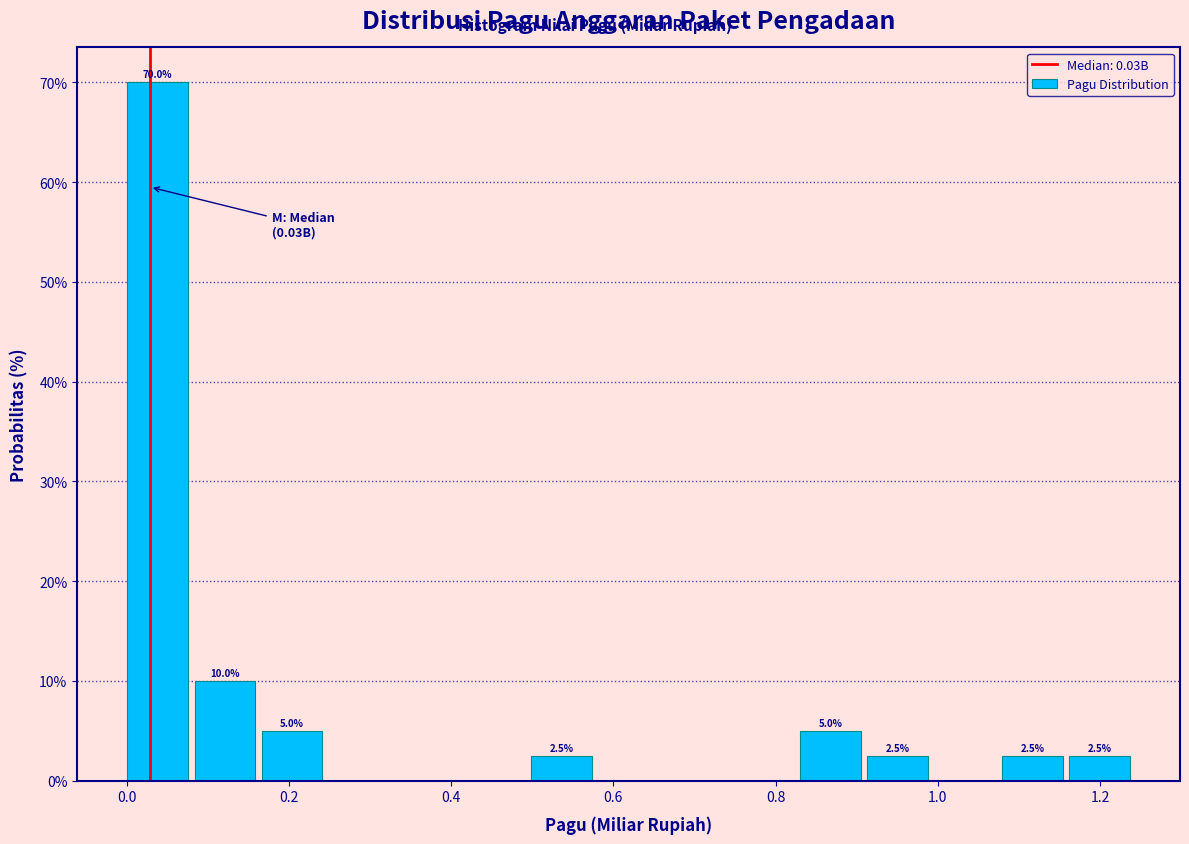

Which range on the x-axis has the tallest bar?

0.00 to 0.08